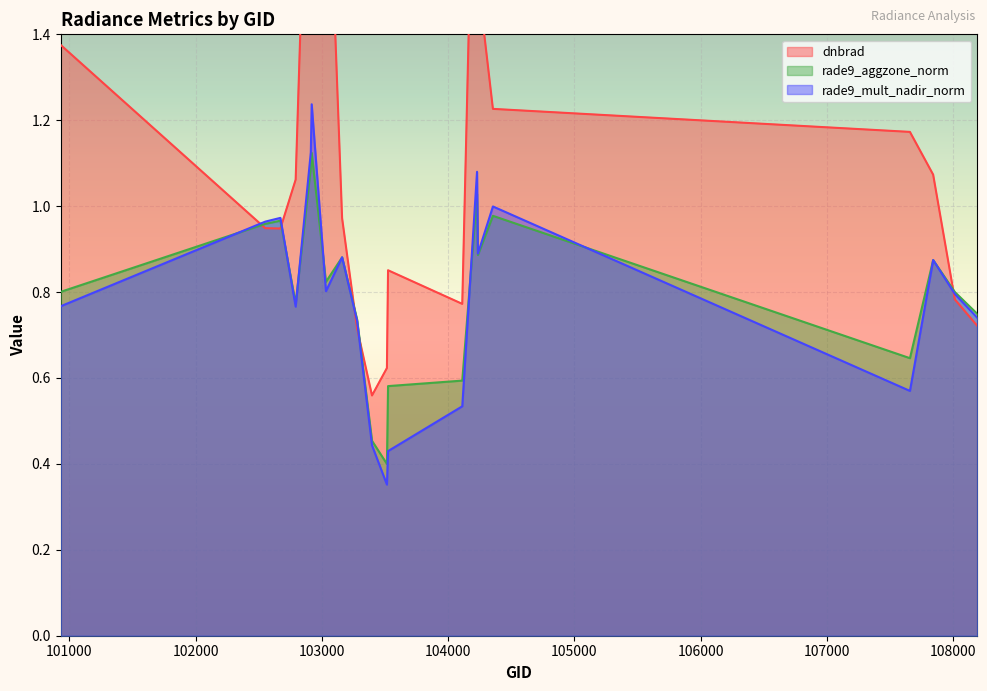

True or false: rade9_aggzone_norm and dnbrad intersect in this chart.

True